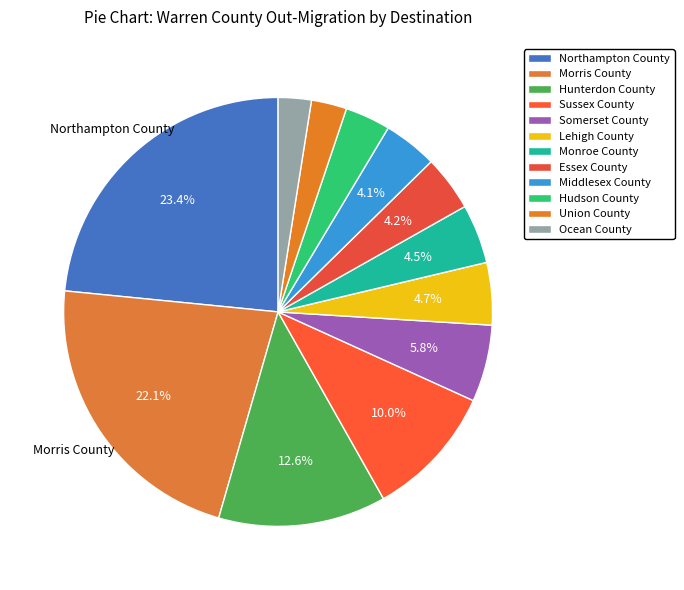

To the nearest percent, what is the difference between the largest and smallest slice percentages?

21%